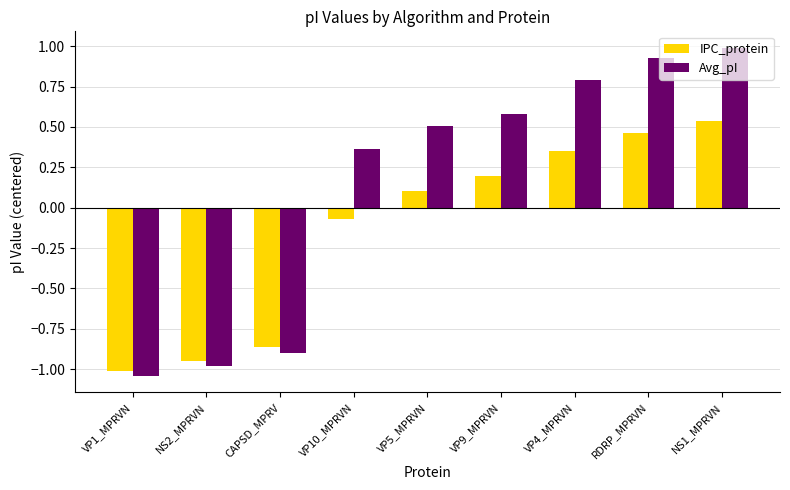

List the labels in order of Avg_pI value, largest first.

NS1_MPRVN, RDRP_MPRVN, VP4_MPRVN, VP9_MPRVN, VP5_MPRVN, VP10_MPRVN, CAPSD_MPRV, NS2_MPRVN, VP1_MPRVN